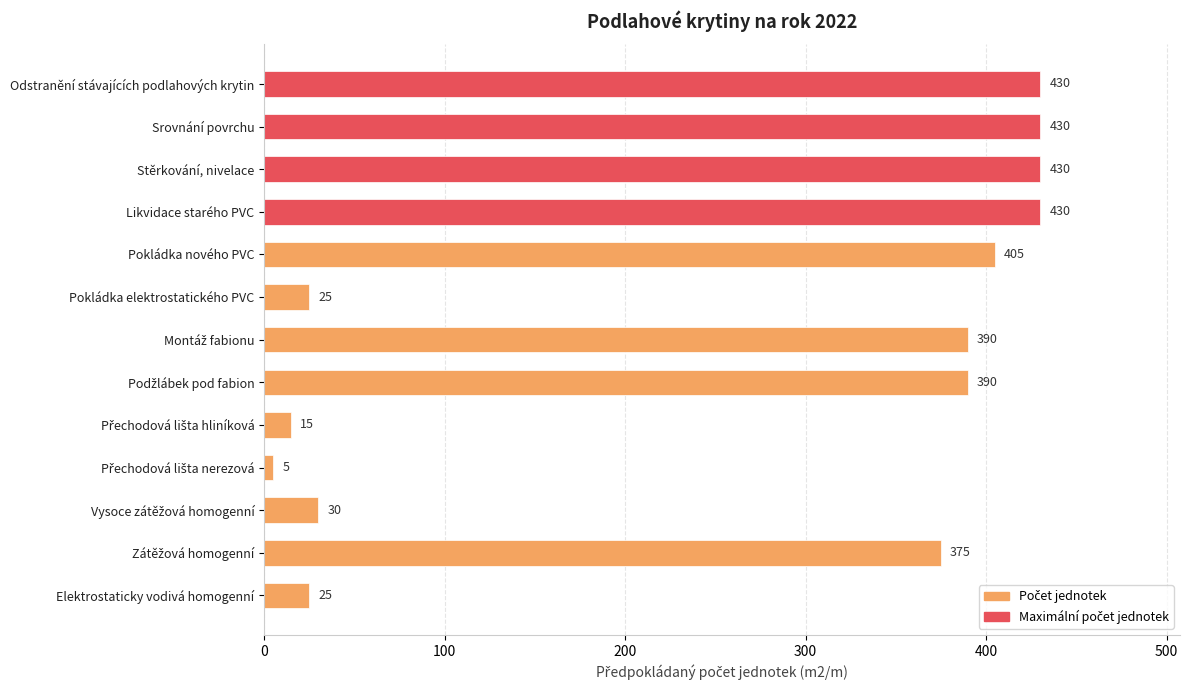

How many distinct data groups are displayed?

1